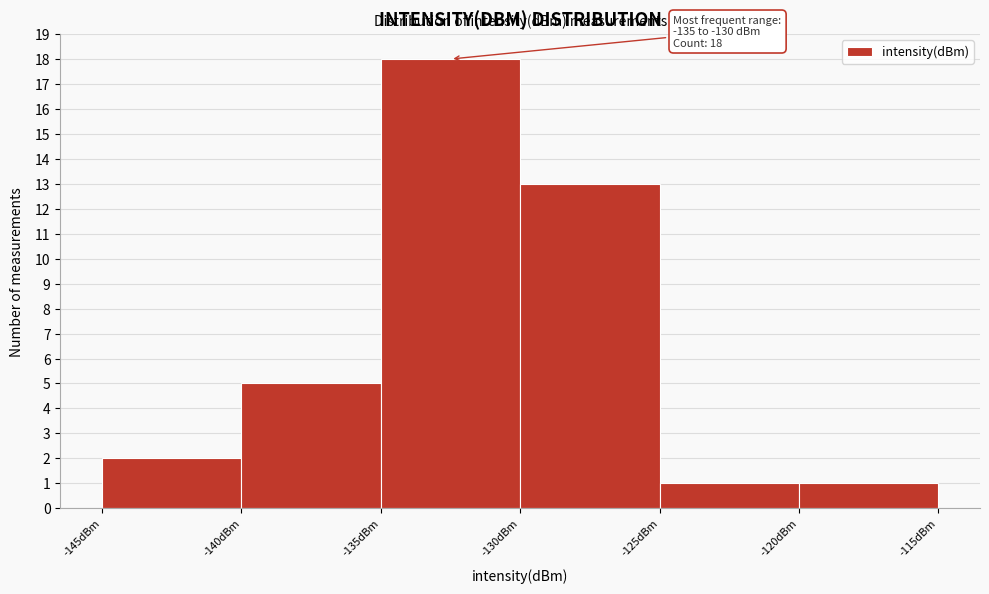

Over which range of the x-axis is the bar tallest?

-135 to -130